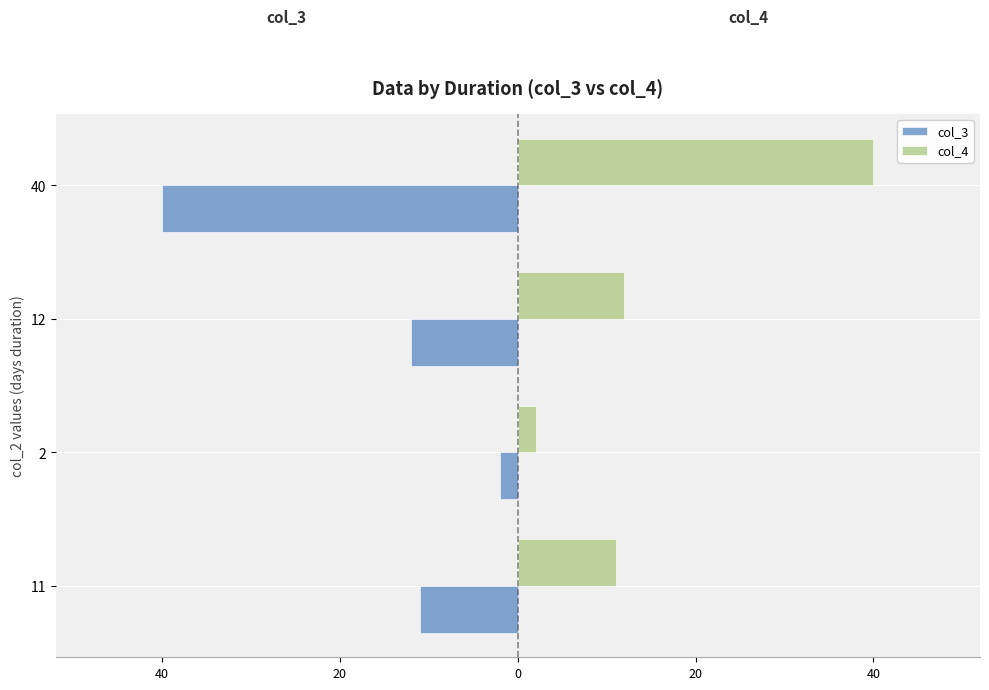

List the series in order of their peak value, lowest first.

col_3, col_4